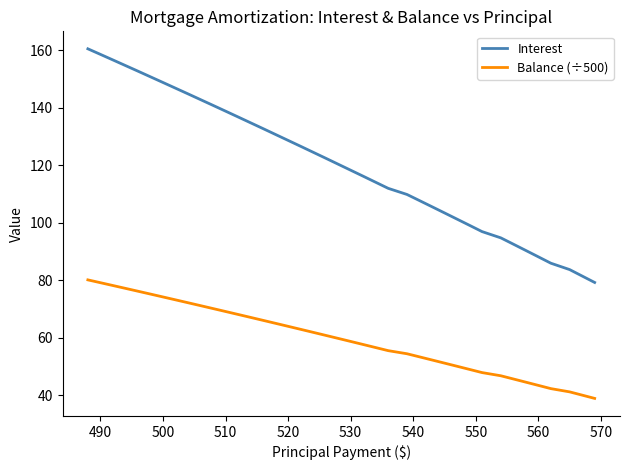

List the series in order of their peak value, highest first.

Interest, Balance (÷500)